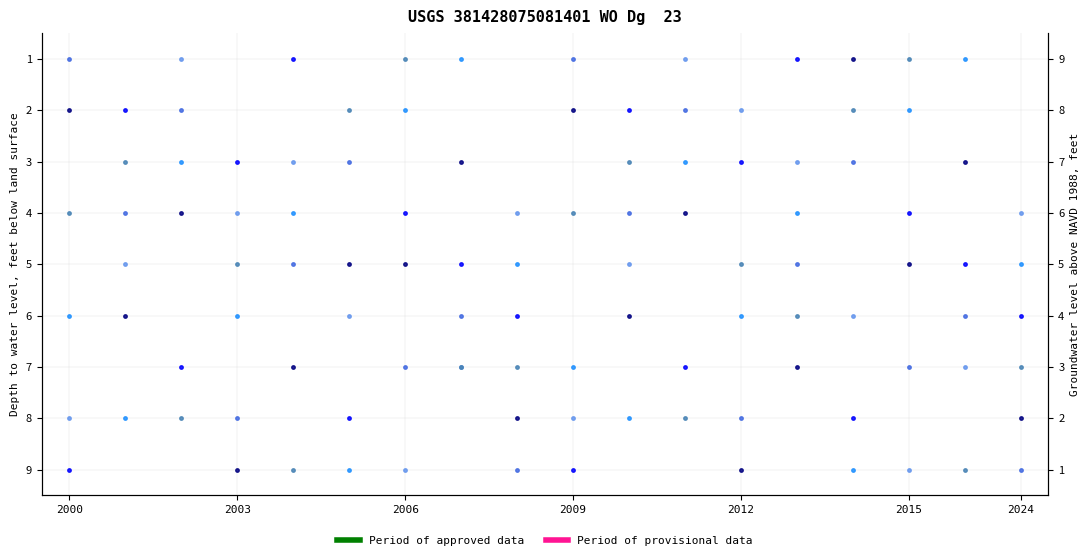

True or false: col_9 and col_3 intersect in this chart.

True